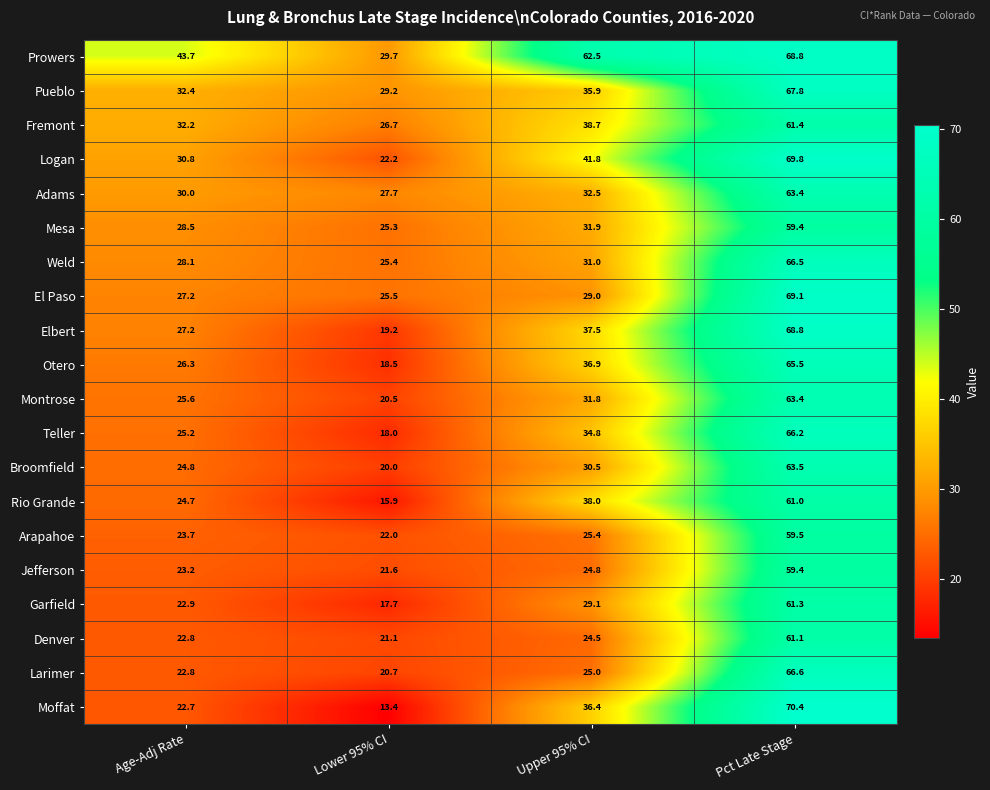

Where is Logan nearest to the value 46?

Upper 95% CI